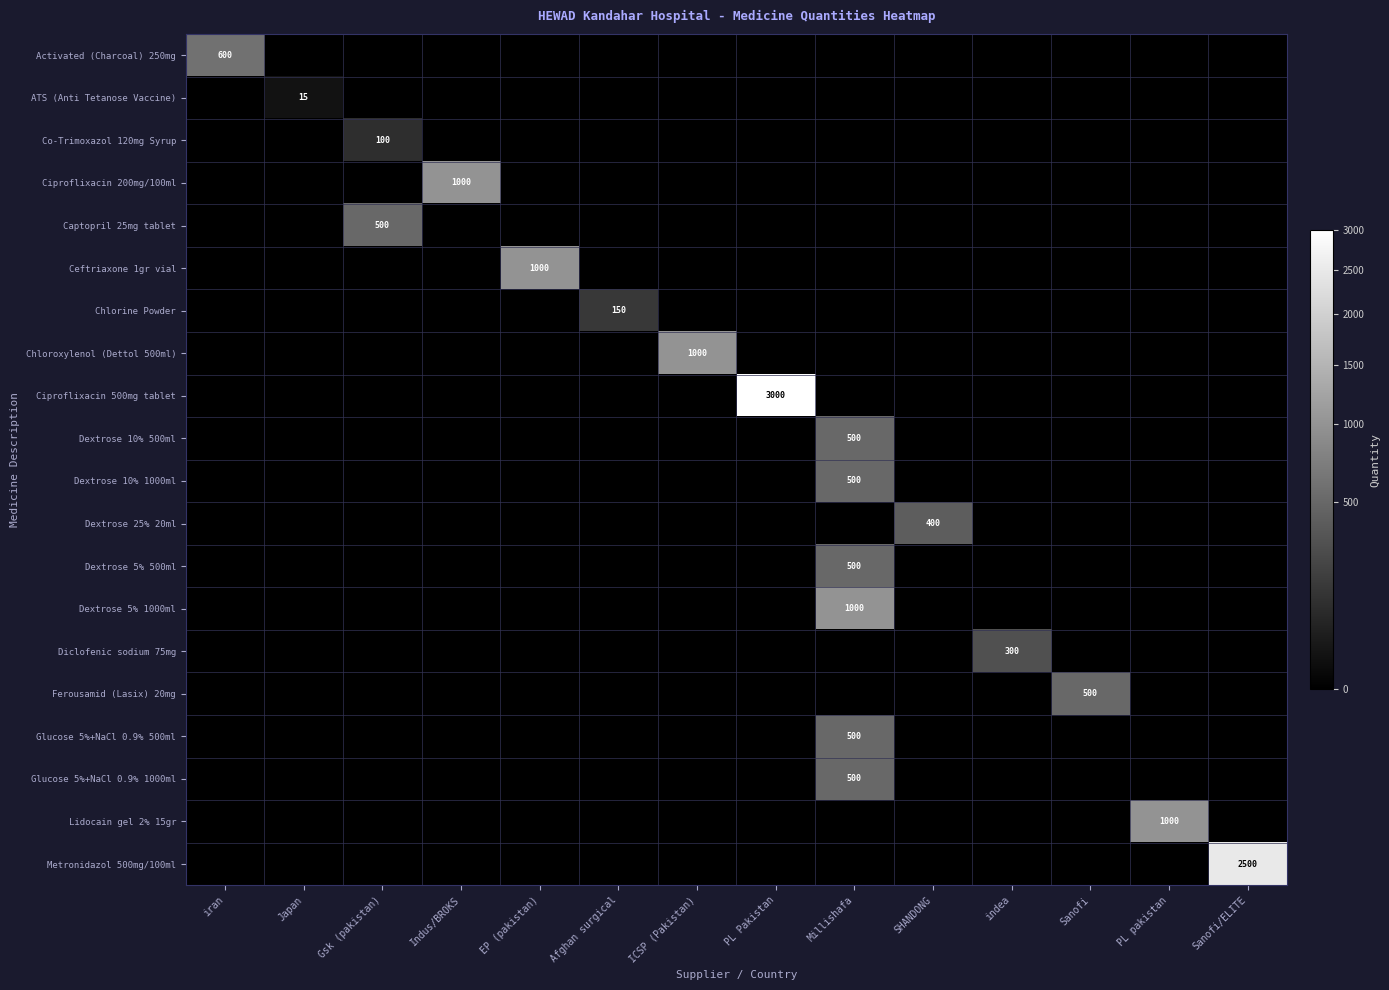

Count the number of categories in the chart.

14